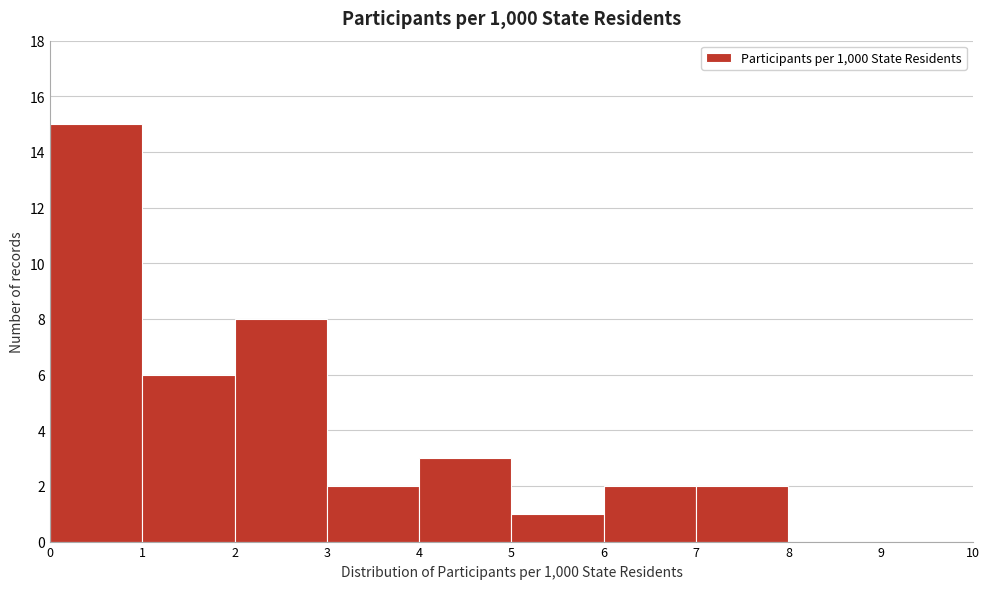

Reading left to right, transcribe this chart: for each bar, give the range it covers on the x-axis and its height. The values are not printed on the chart, so give them approximately, as read against the axis.

0 to 1: 15
1 to 2: 6
2 to 3: 8
3 to 4: 2
4 to 5: 3
5 to 6: 1
6 to 7: 2
7 to 8: 2
8 to 9: 0
9 to 10: 0